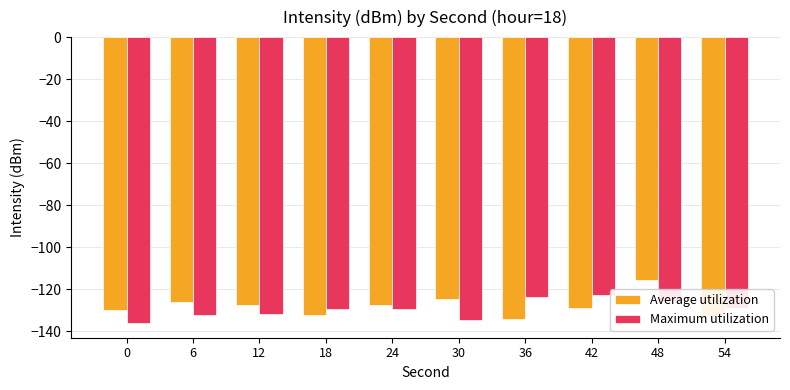

At which category is the sum across all series the highest?

48